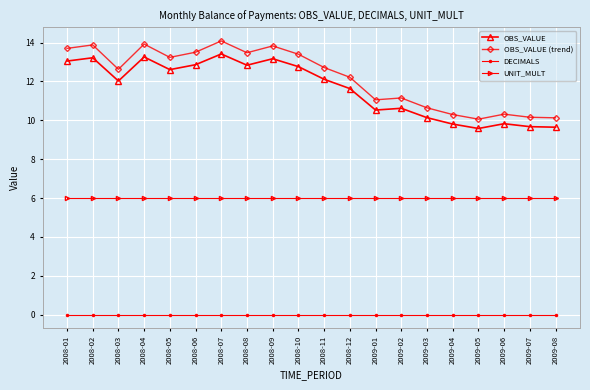

What is the value of the OBS_VALUE point at the 4th from the left?

13.3